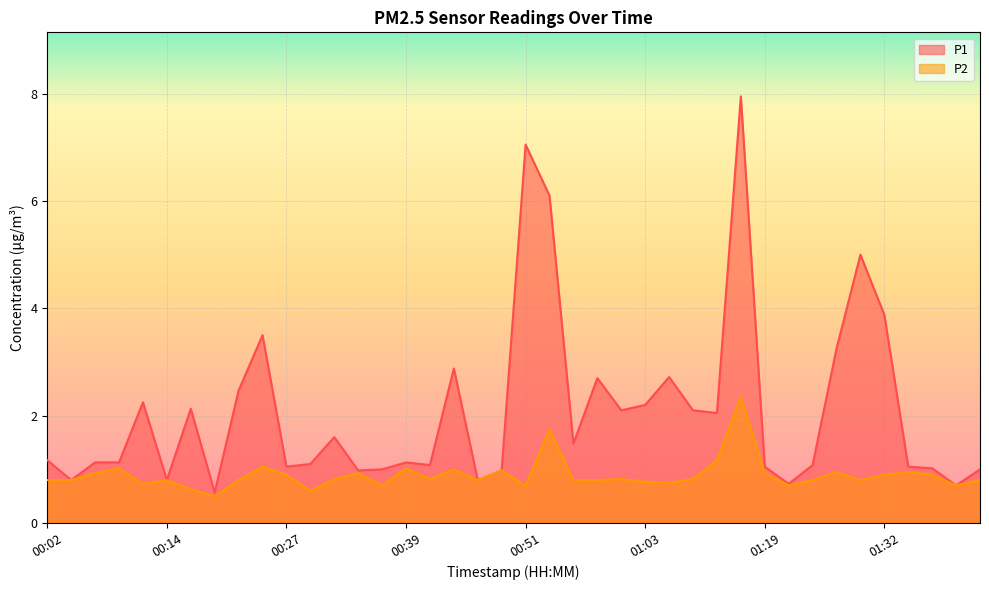

How many distinct data groups are displayed?

2